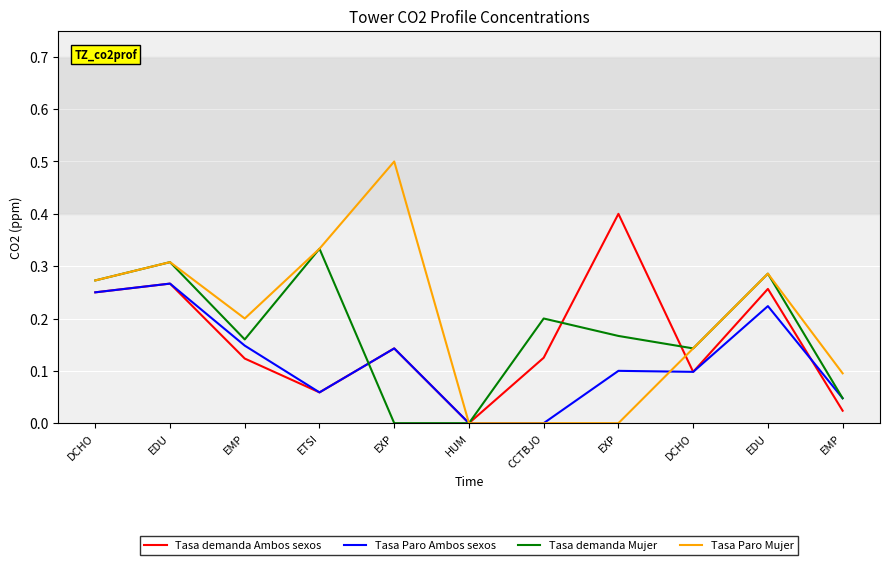

How many interior local valleys does the Tasa demanda Mujer series have?

2